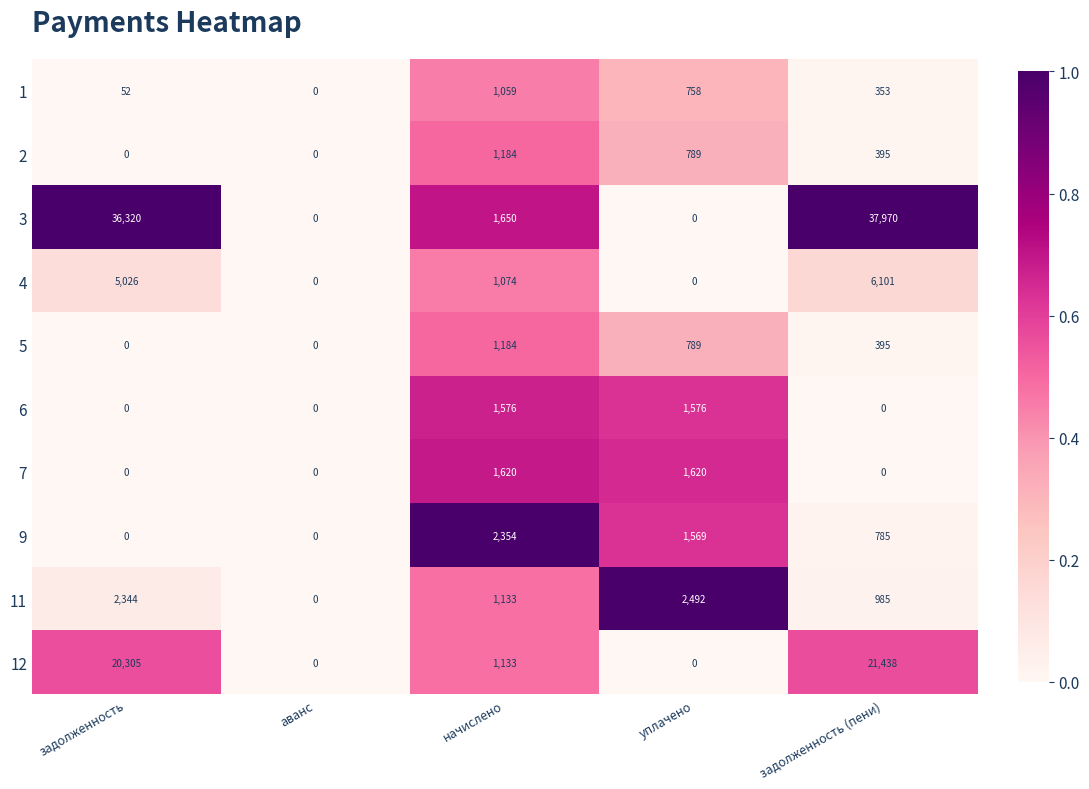

The 6 series shows 0 at аванс. True or false?

True